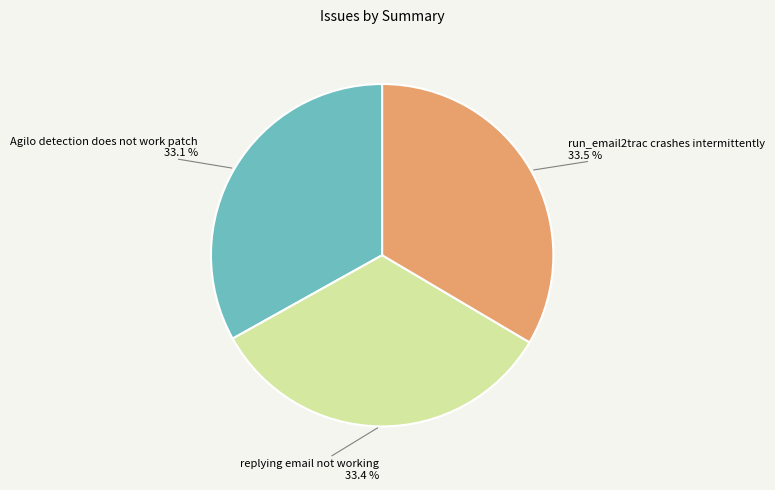

Does Agilo detection does not work patch account for over 50% of the chart?

No